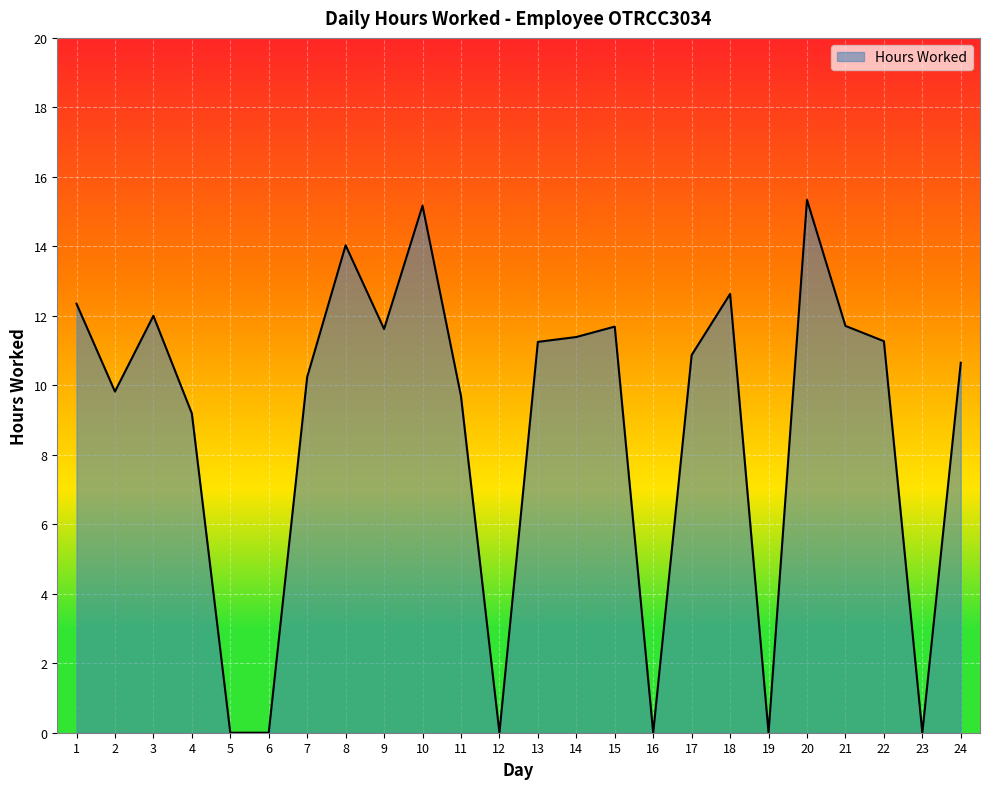

What is the sum of the values at 8 and 19?

14.0